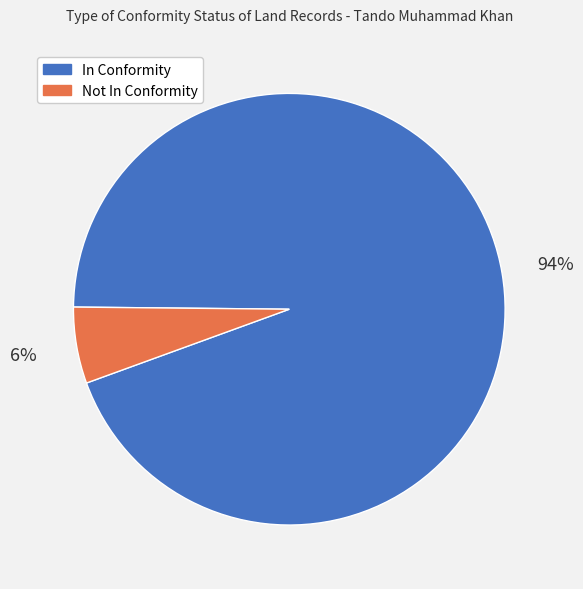

How many segments does this pie chart have?

2